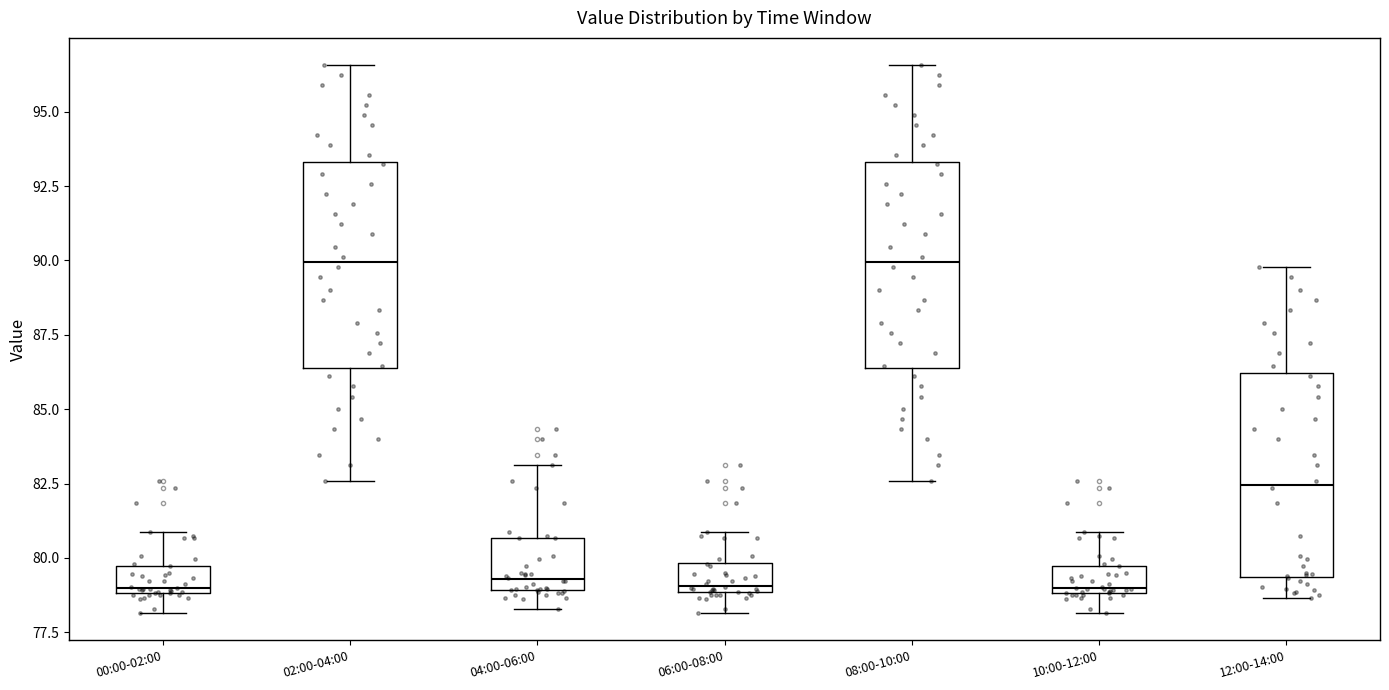

Reading left to right, read every box against the y-axis: the position of its median line, the range the box covers, and the ends of its whiskers. The values are not printed on the chart, so give them approximately, as read against the axis.

00:00-02:00: median 79.0 (just above the box's lower edge), box 79.0 to 79.5, whiskers 78.0 to 81.0
02:00-04:00: median 90.0, box 86.5 to 93.5, whiskers 82.5 to 96.5
04:00-06:00: median 79.5, box 79.0 to 80.5, whiskers 78.5 to 83.0
06:00-08:00: median 79.0 (just above the box's lower edge), box 79.0 to 80.0, whiskers 78.0 to 81.0
08:00-10:00: median 90.0, box 86.5 to 93.5, whiskers 82.5 to 96.5
10:00-12:00: median 79.0 (just above the box's lower edge), box 79.0 to 79.5, whiskers 78.0 to 81.0
12:00-14:00: median 82.5, box 79.5 to 86.0, whiskers 78.5 to 90.0